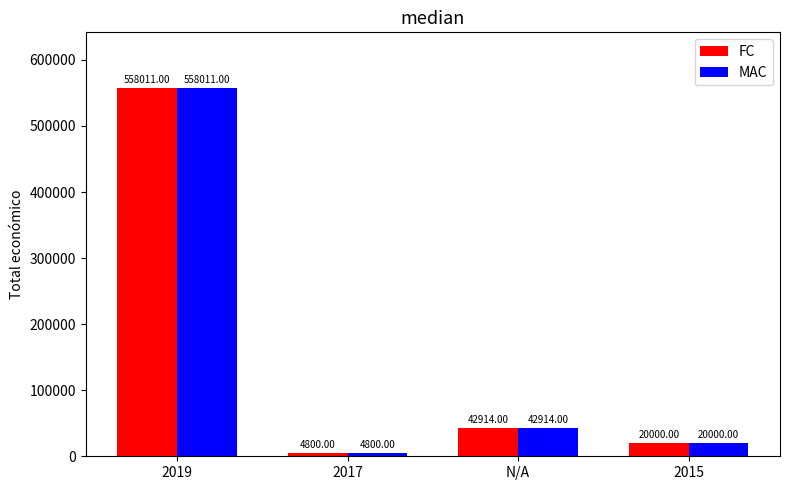

At which category is the sum across all series the highest?

2019